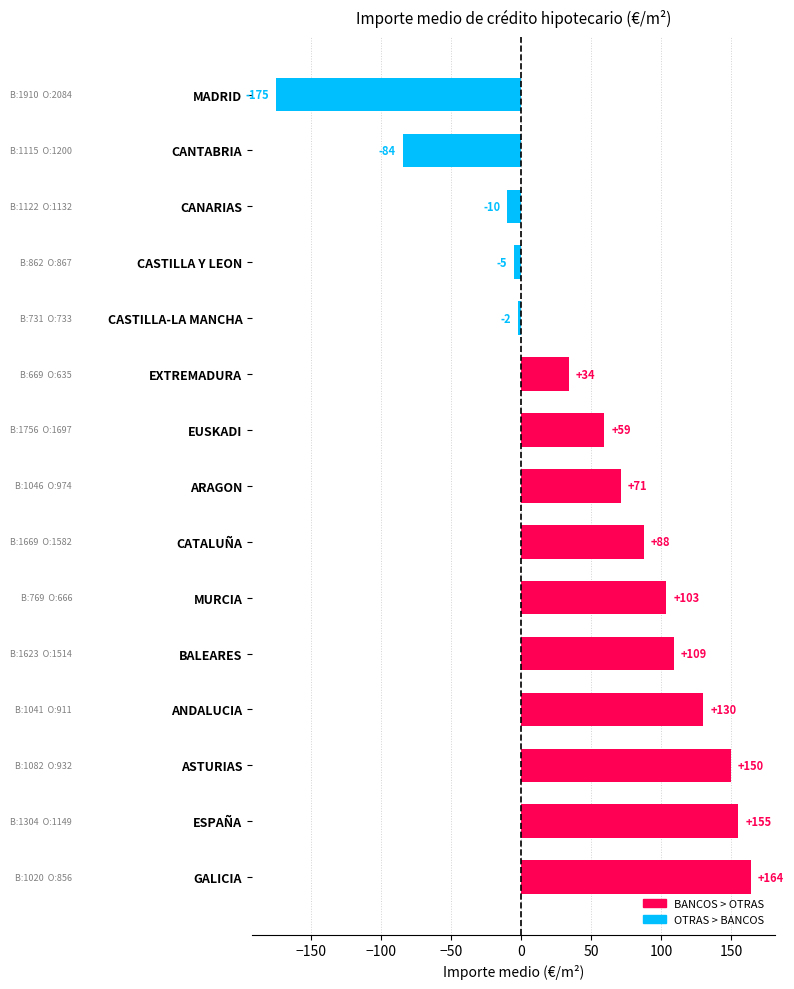

What is the ratio of the value at EUSKADI to the value at BALEARES?

0.5